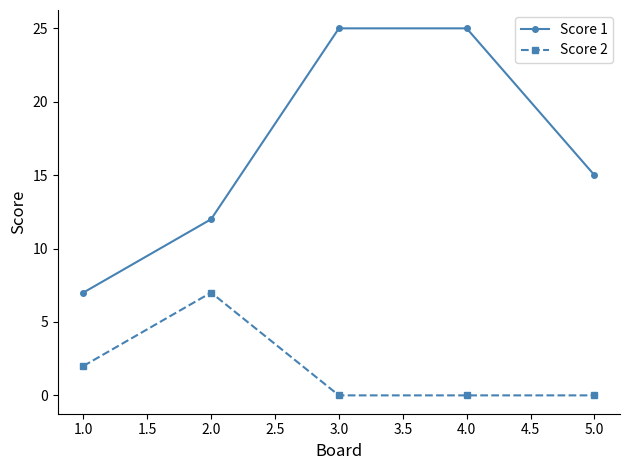

Is this an area chart (filled region under the line)?

No